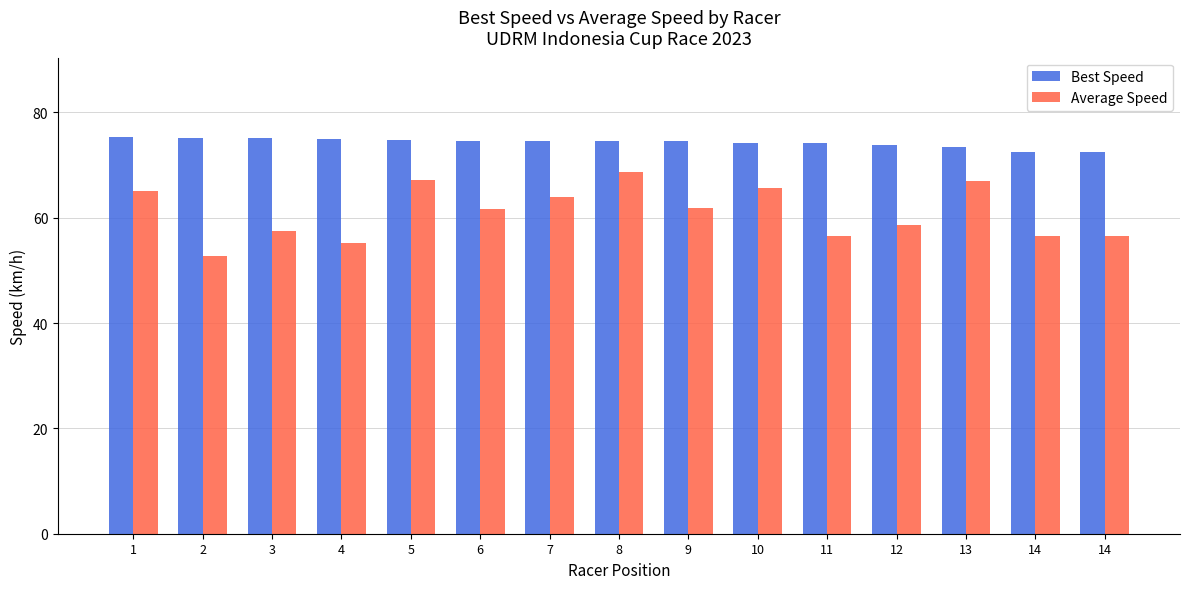

What is the difference between the highest and lowest values at 11?

17.6